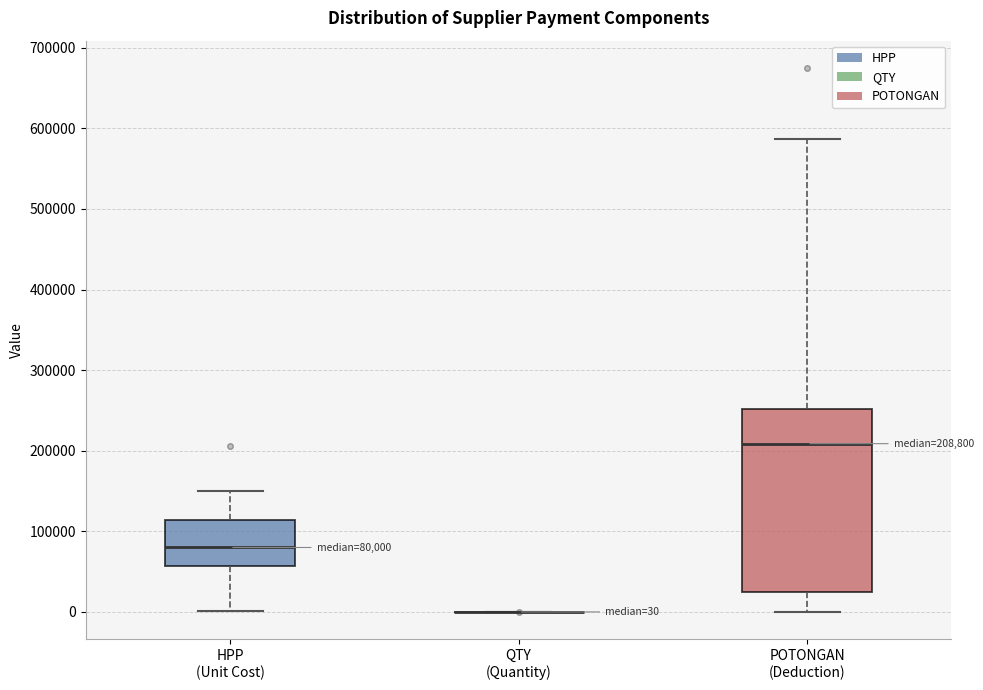

Comparing the boxes themselves (not the whiskers), which one is the tallest?

POTONGAN (Deduction)